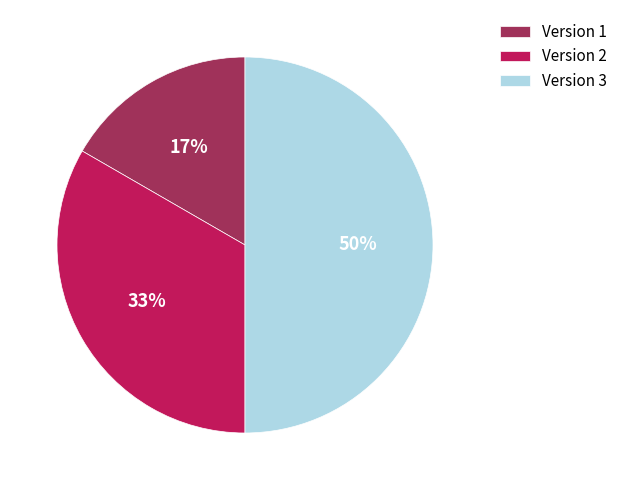

Which category has the smallest portion of the pie?

Version 1